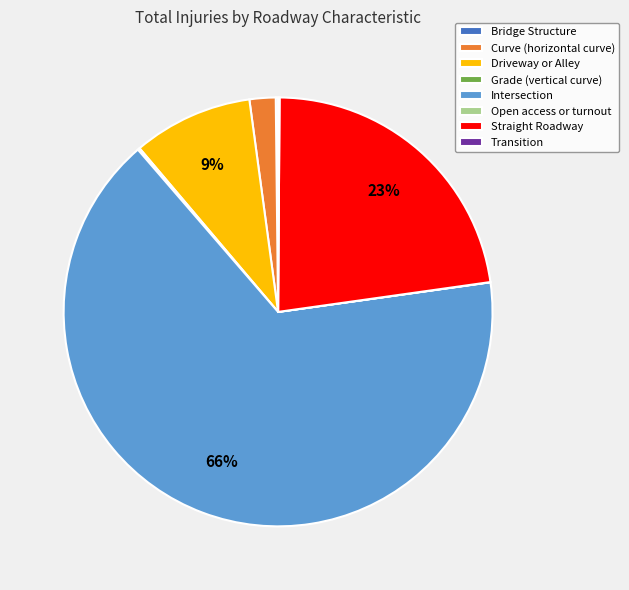

To the nearest percent, what percentage of the pie is Straight Roadway?

23%